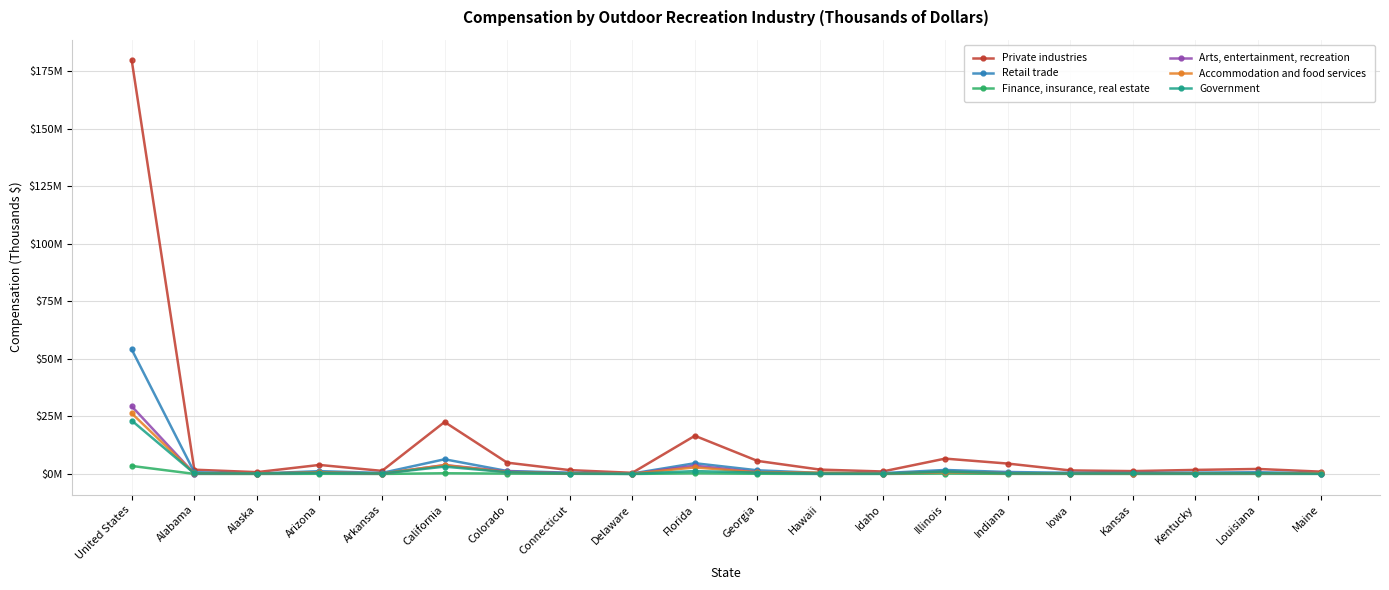

List the labels in order of Finance, insurance, real estate value, largest first.

United States, California, Florida, Illinois, Colorado, Georgia, Arizona, Connecticut, Indiana, Iowa, Alabama, Maine, Louisiana, Kansas, Idaho, Hawaii, Kentucky, Arkansas, Alaska, Delaware